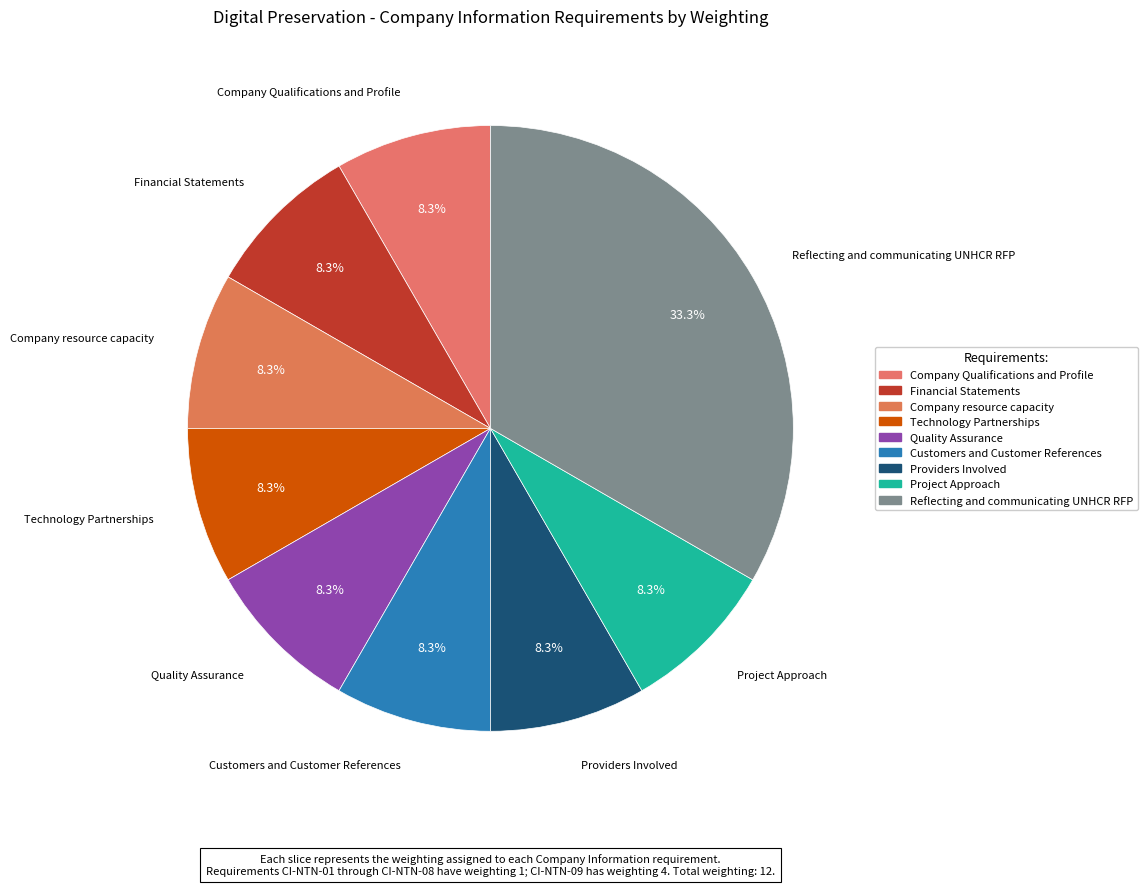

Count the number of slices in the pie.

9